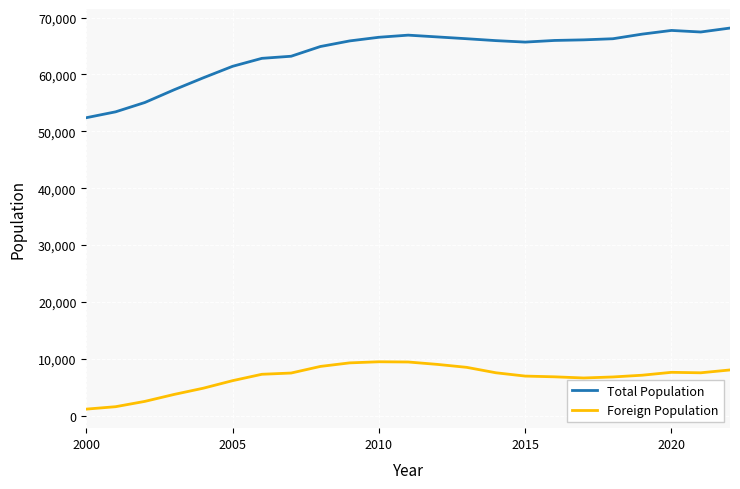

True or false: Foreign Population and Total Population cross at least once.

False